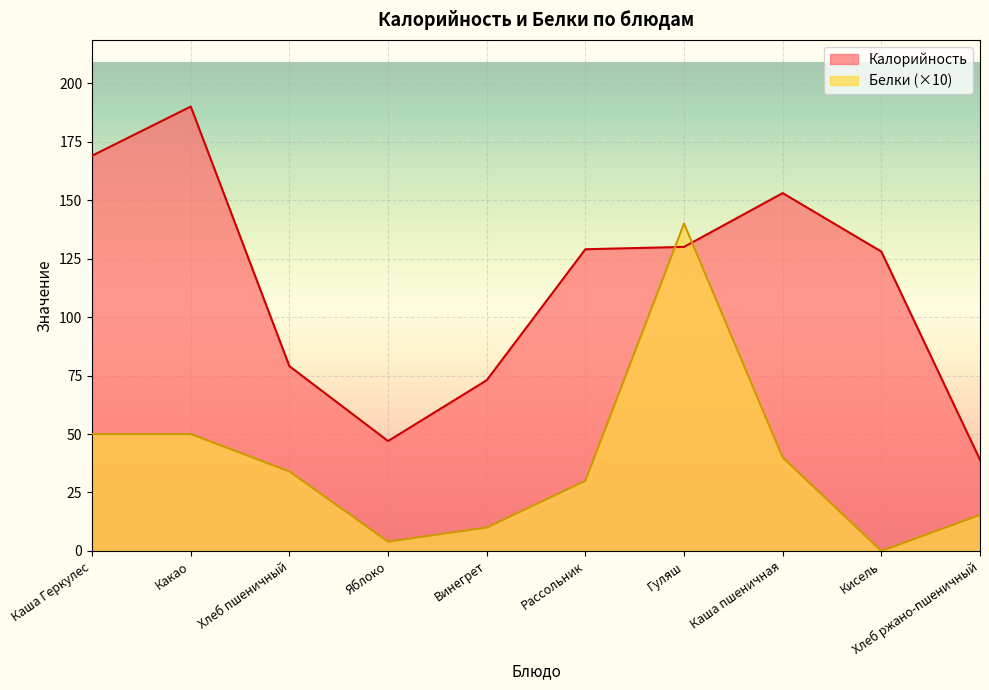

Which series has the widest spread of values?

Калорийность